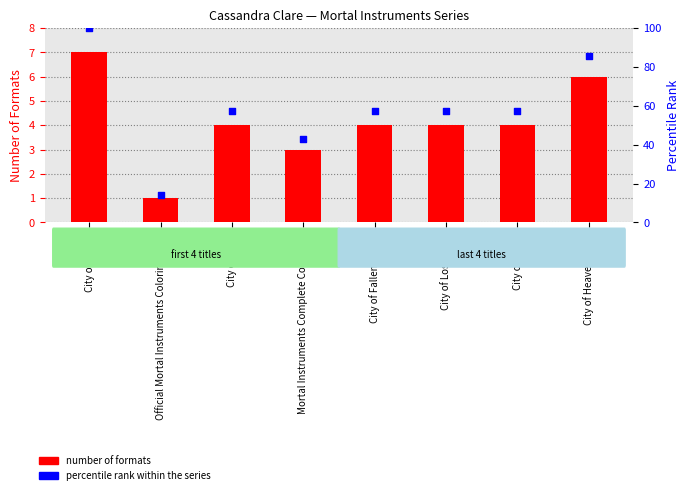

What is the total value across all series at City of Lost Souls?

61.1